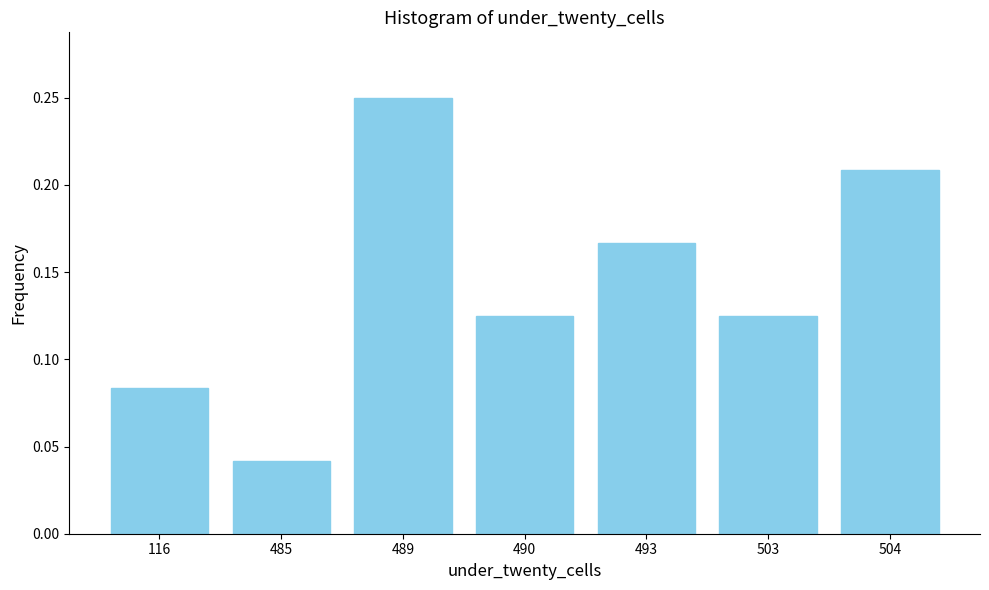

At which label is the value closest to 0?

485